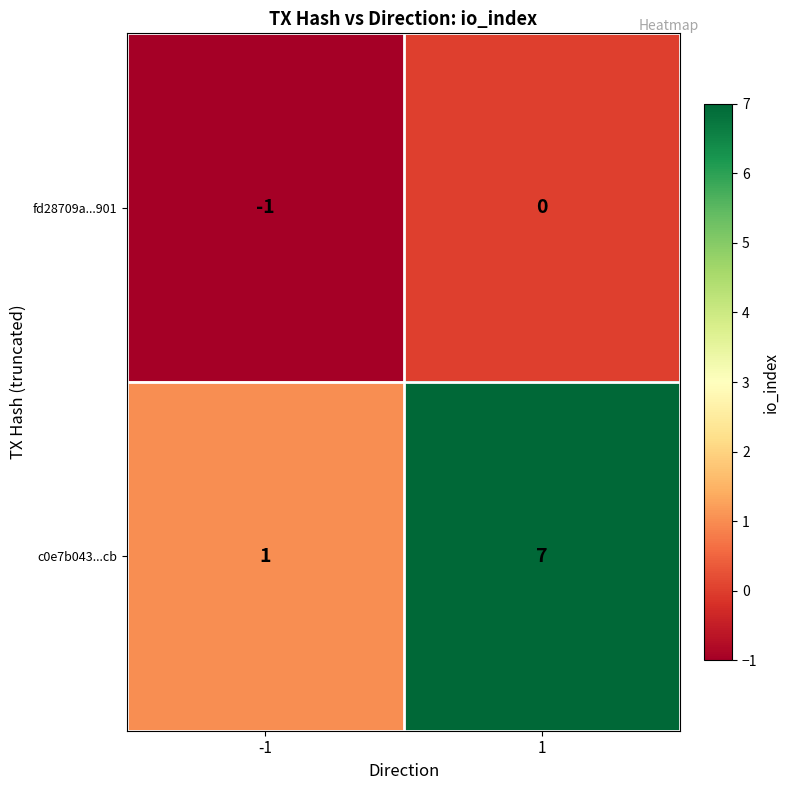

At which category is the sum across all series the highest?

1